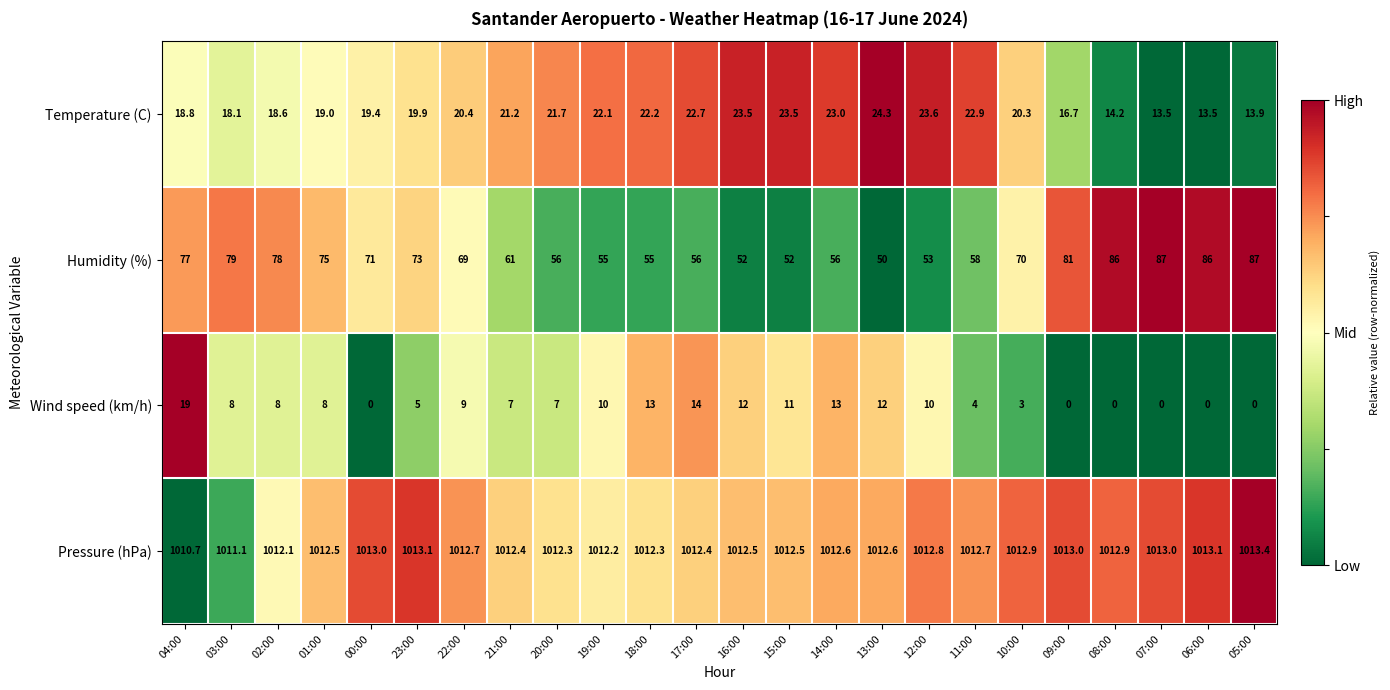

What is the total value across all series at 23:00?

1111.0